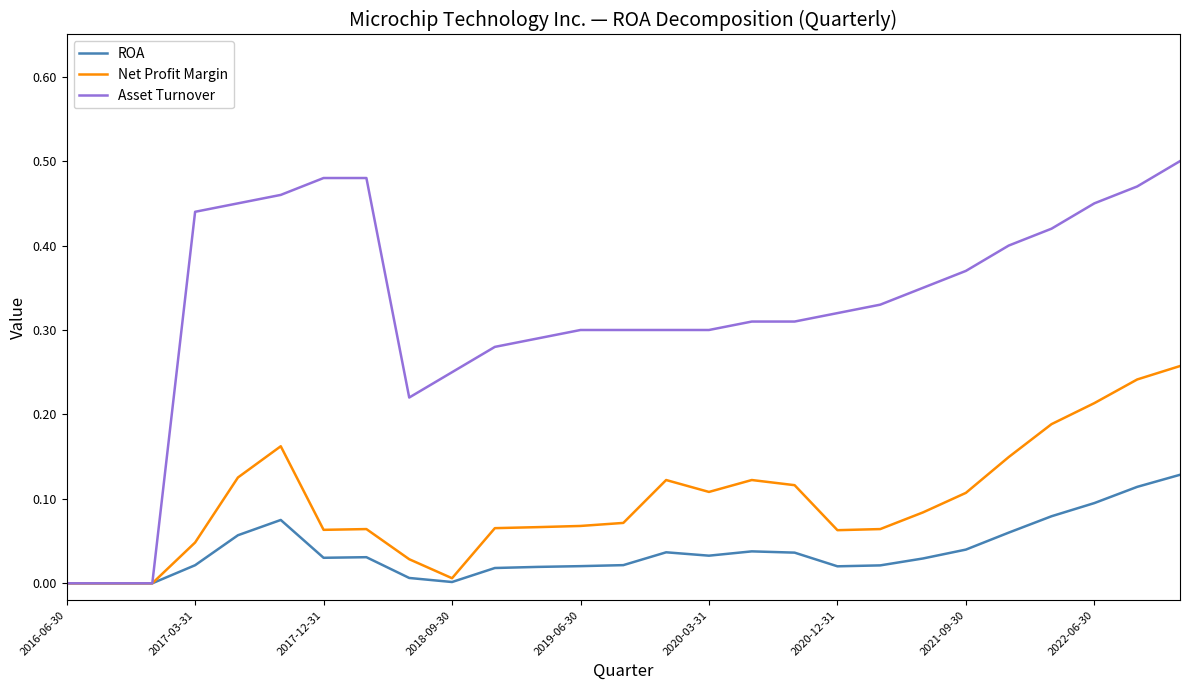

Which series has the widest spread of values?

Asset Turnover